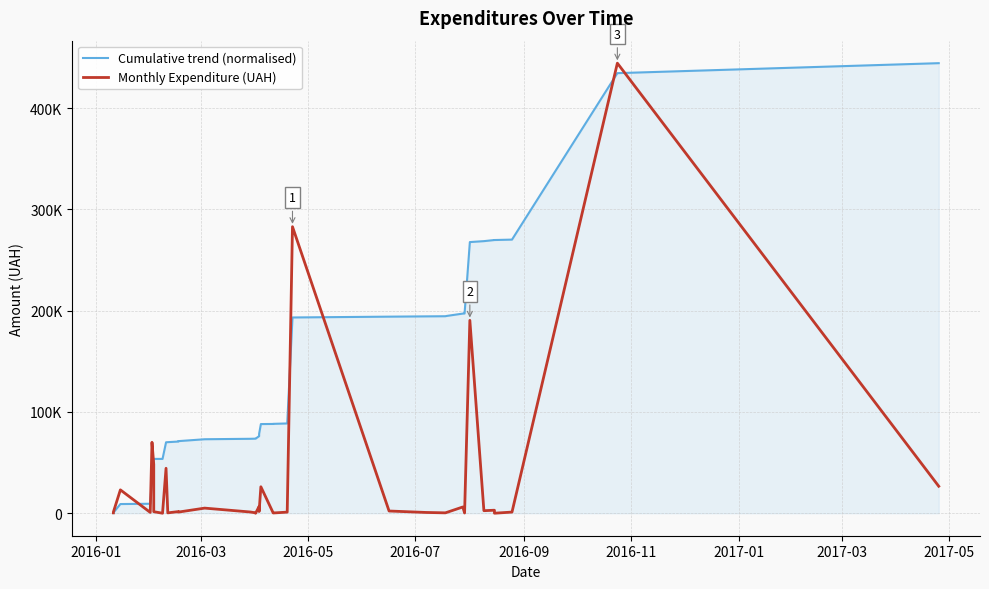

In Monthly Expenditure (UAH), how many points are higher than both neighbors (excluding endpoints)?

12